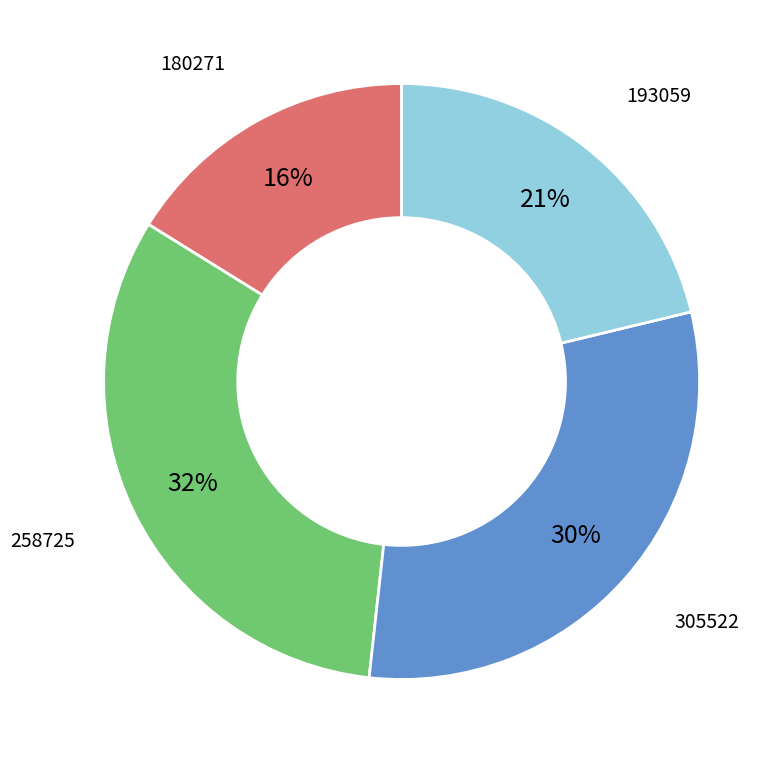

Count the number of slices in the pie.

4